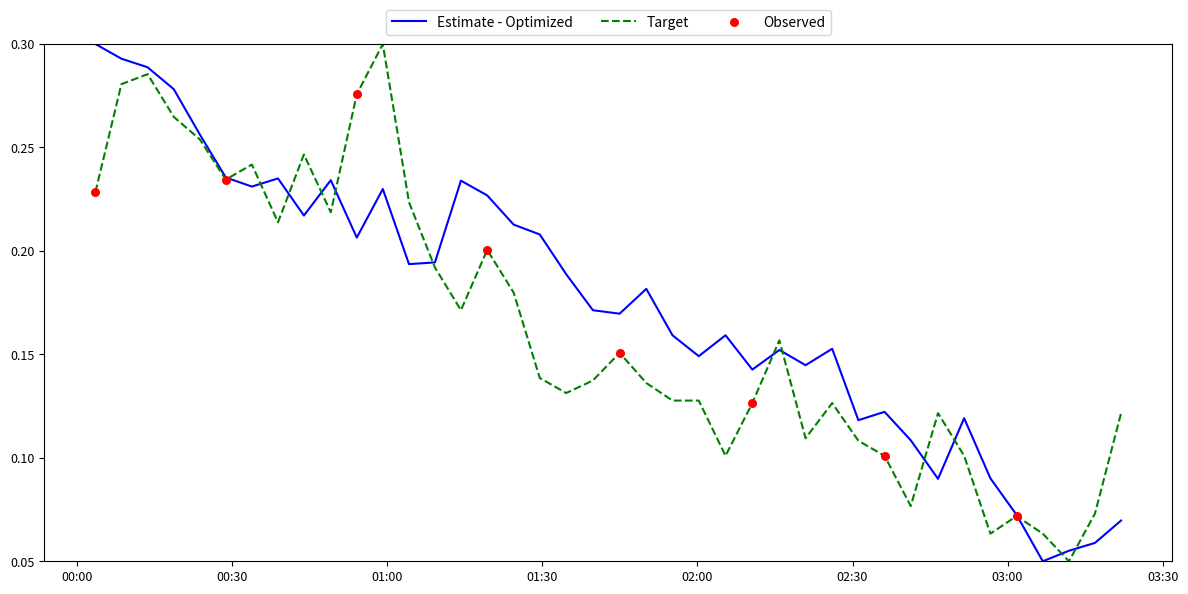

Which series has the largest total across all categories?

Estimate - Optimized